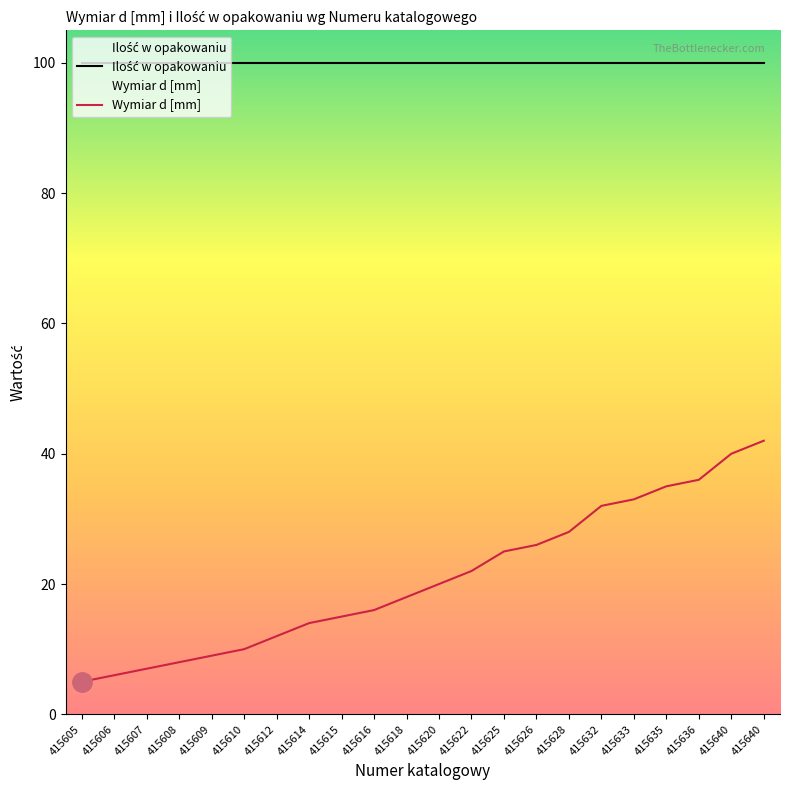

The value at 415626 is 15. True or false?

False